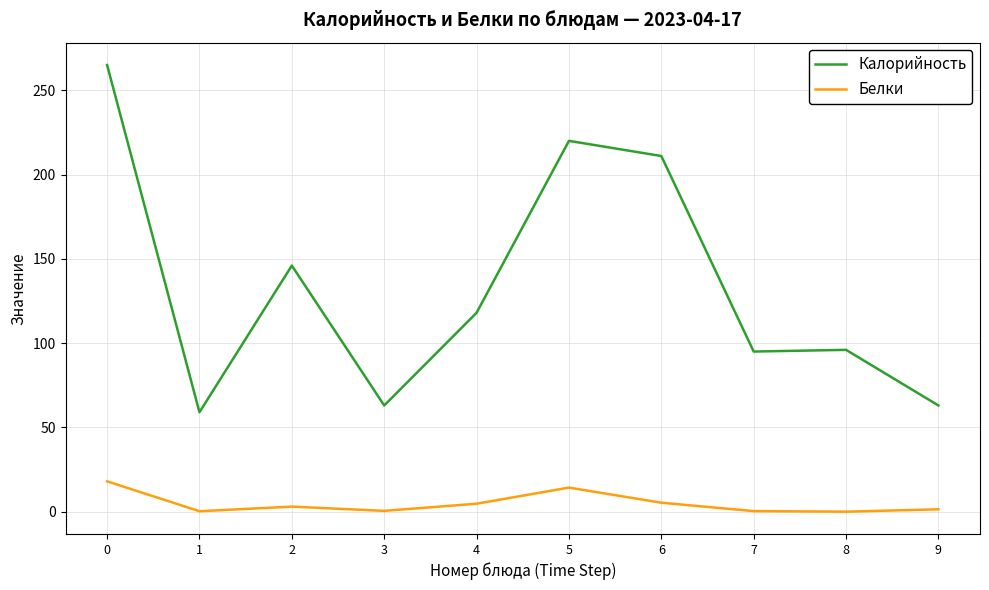

What is the difference between the Калорийность values at 1 and 0?

206.0